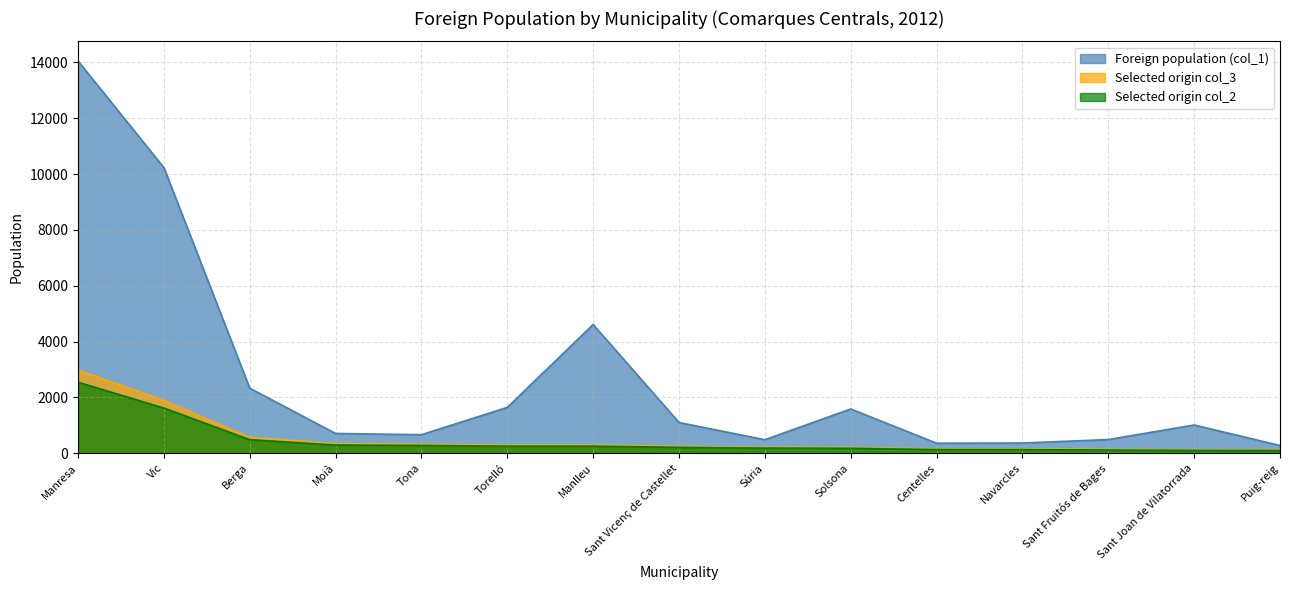

What is the approximate value of Foreign population (col_1) at Sant Vicenç de Castellet?

1098